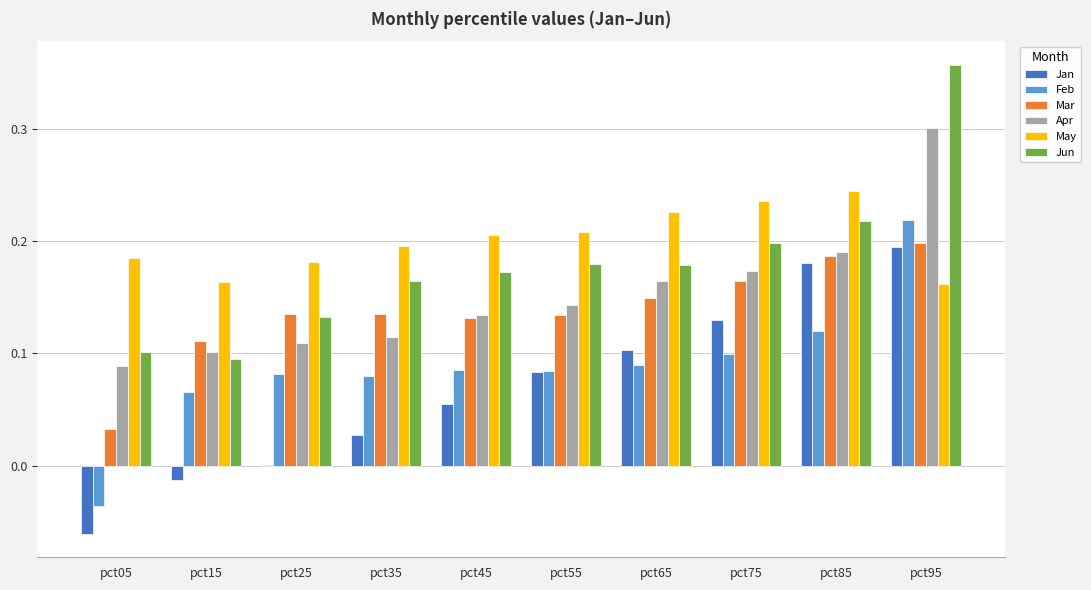

Between pct35 and pct95, which series saw the biggest shift?

Jun